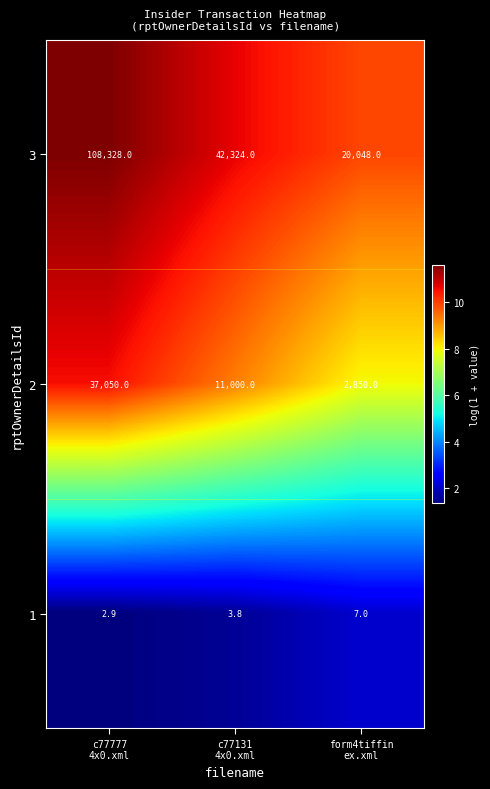

Rank the series by their average value, from highest to lowest.

3, 2, 1